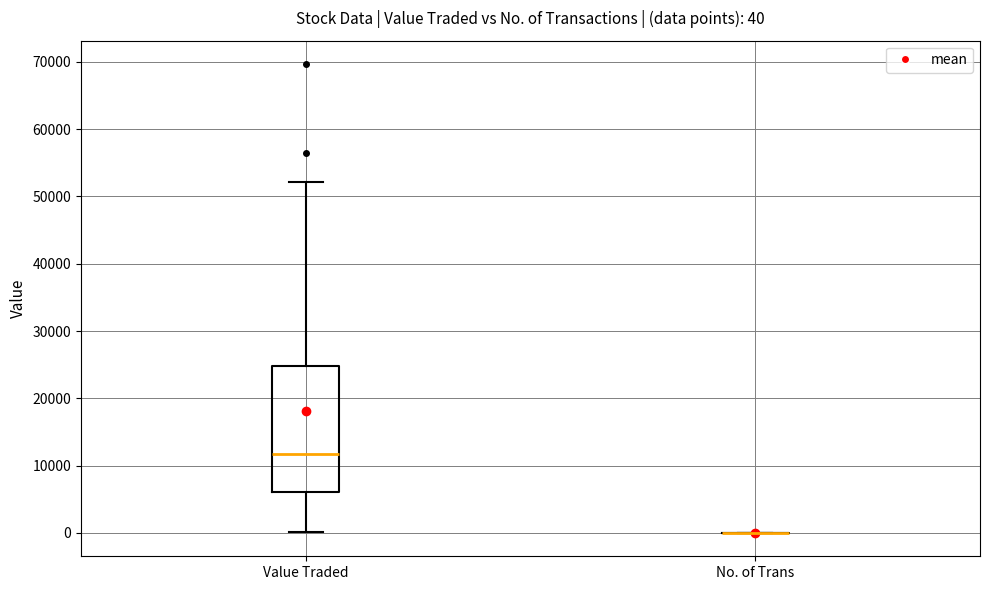

Comparing the boxes themselves (not the whiskers), which one is the tallest?

Value Traded